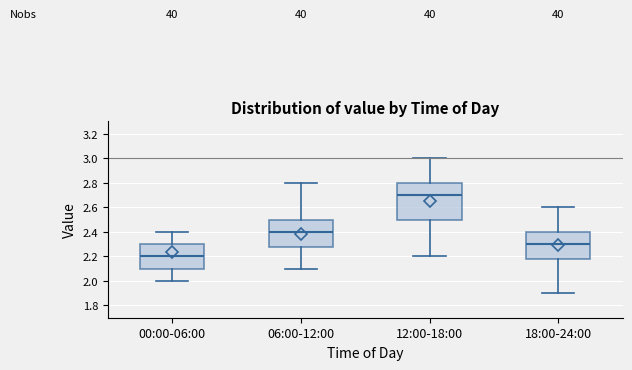

Which box has the lowest median line?

00:00-06:00